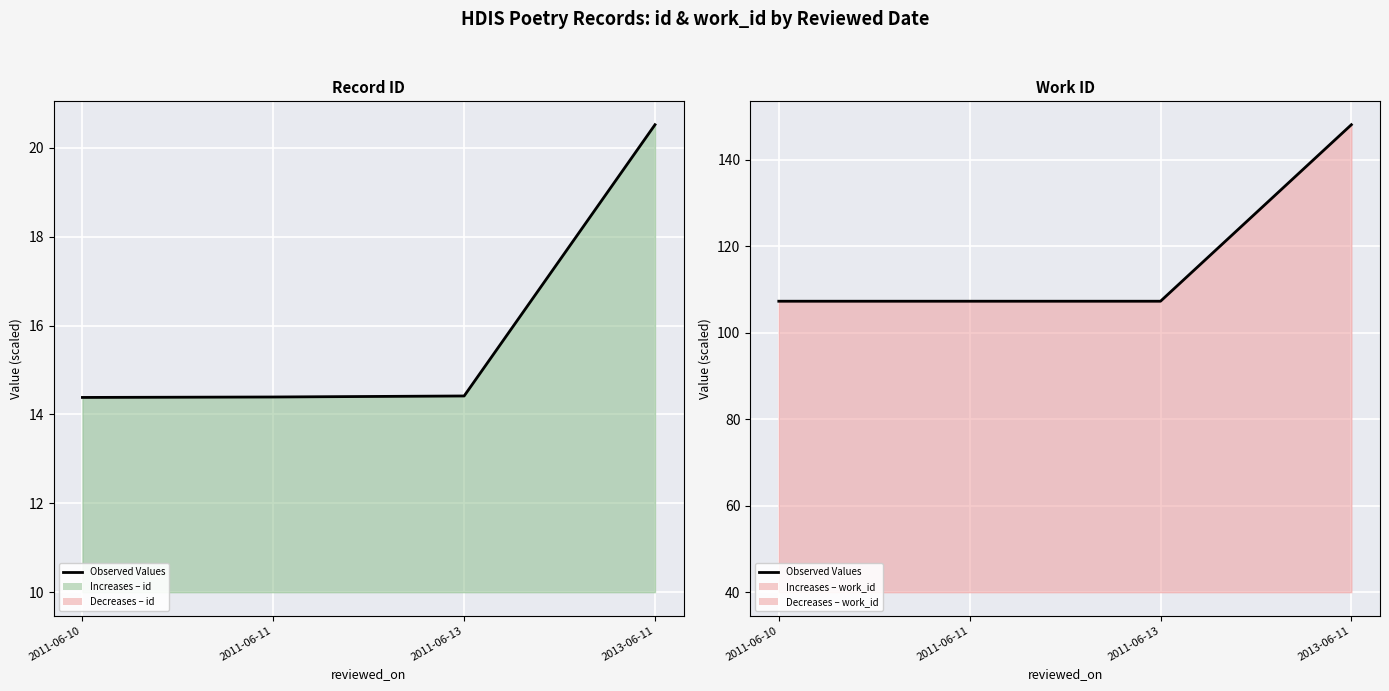

What position from the right is 2013-06-11?

1